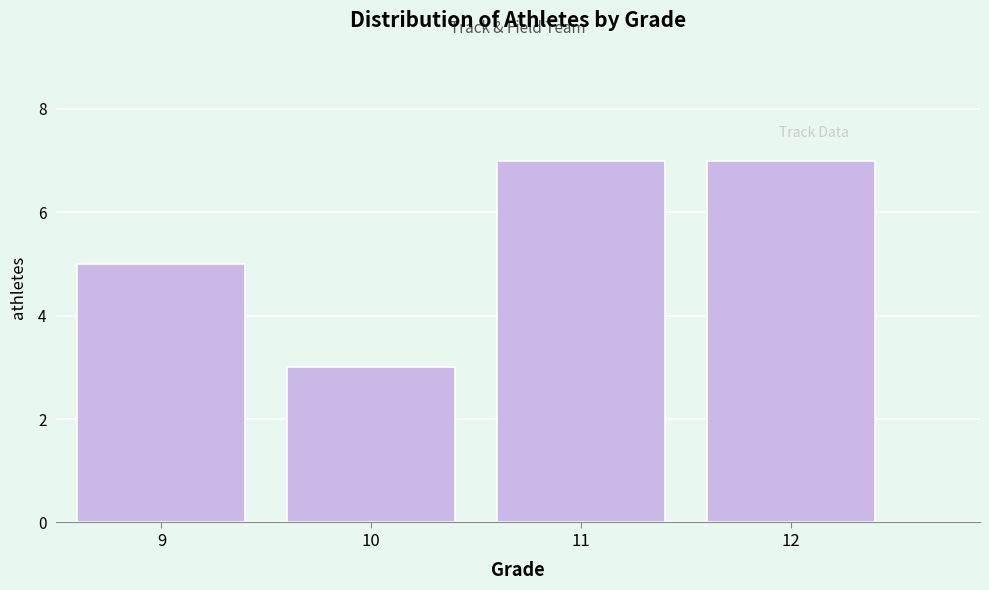

Reading left to right, what are all the values shown in this chart?

9=5	10=3	11=7	12=7